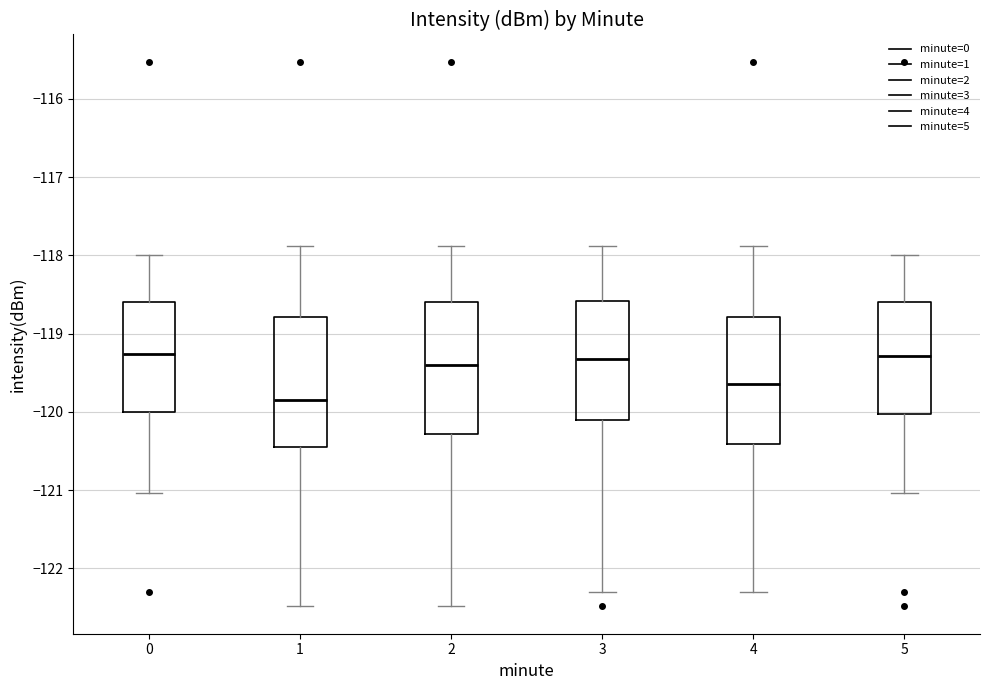

Reading left to right, read every box against the y-axis: the position of its median line, the range the box covers, and the ends of its whiskers. The values are not printed on the chart, so give them approximately, as read against the axis.

0: median -119.3, box -120.0 to -118.6, whiskers -121.0 to -118.0
1: median -119.9, box -120.4 to -118.8, whiskers -122.5 to -117.9
2: median -119.4, box -120.3 to -118.6, whiskers -122.5 to -117.9
3: median -119.3, box -120.1 to -118.6, whiskers -122.3 to -117.9
4: median -119.6, box -120.4 to -118.8, whiskers -122.3 to -117.9
5: median -119.3, box -120.0 to -118.6, whiskers -121.0 to -118.0